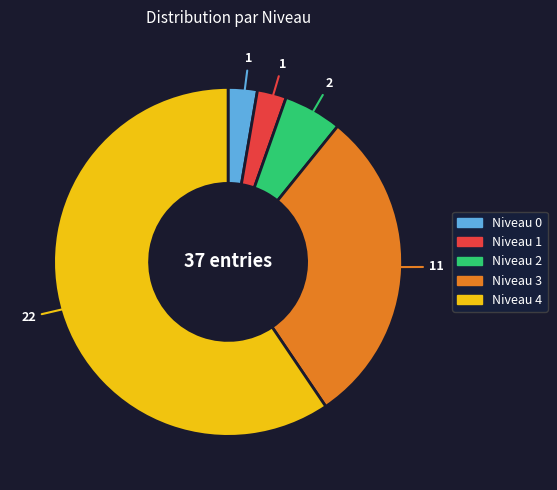

Does any single category account for the majority?

Yes